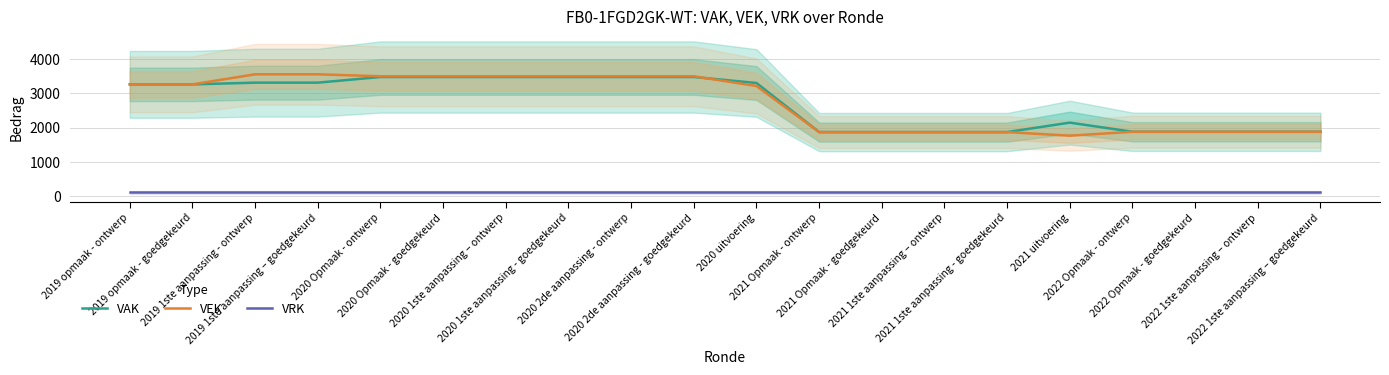

True or false: VAK has a value of 1178 at 2019 opmaak - ontwerp.

False